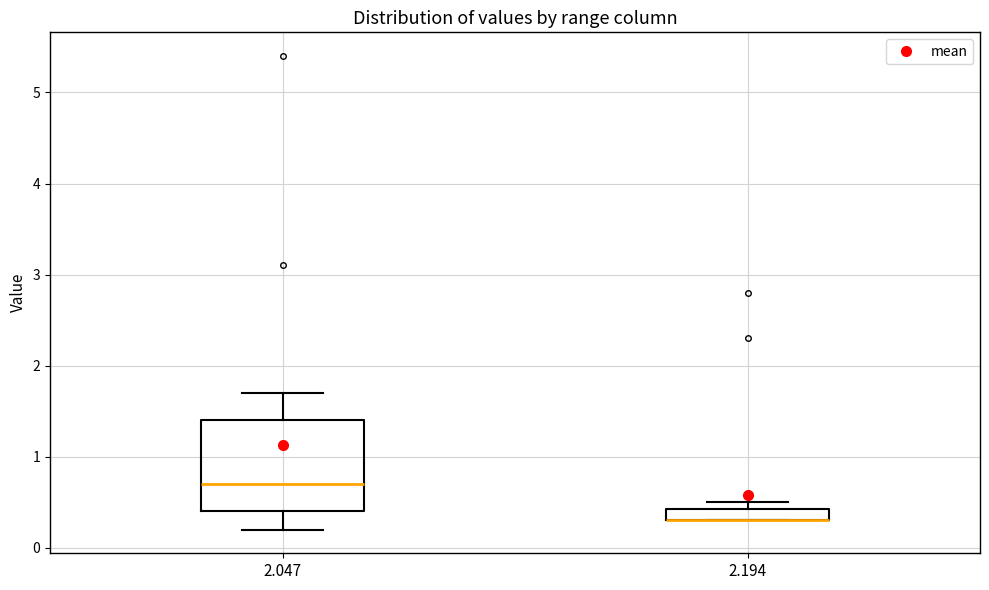

Which box is the tallest, from its lower edge to its upper edge?

2.047